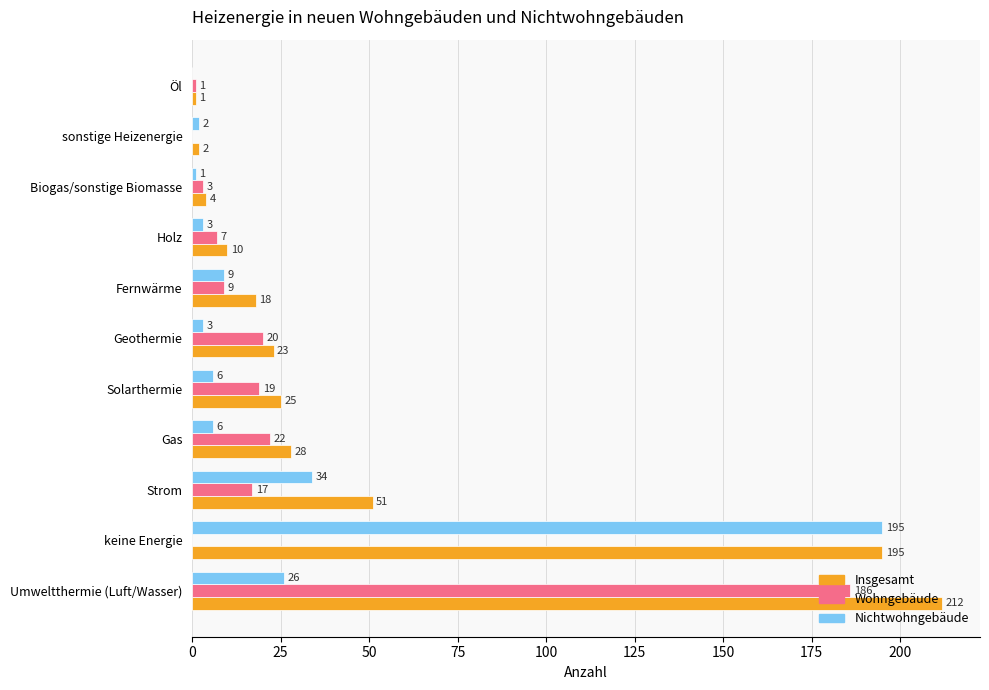

True or false: Wohngebäude has a value of 20 at Geothermie.

True